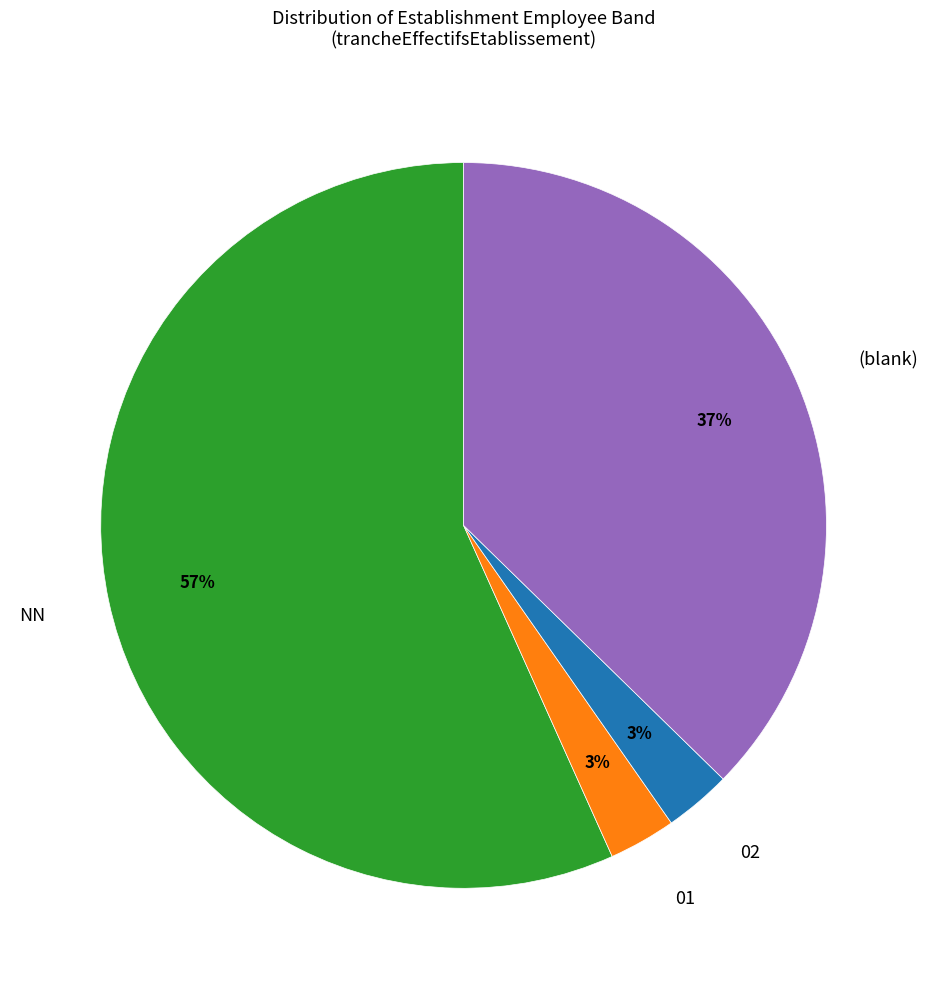

The 01 slice represents 18% of the pie. True or false?

False